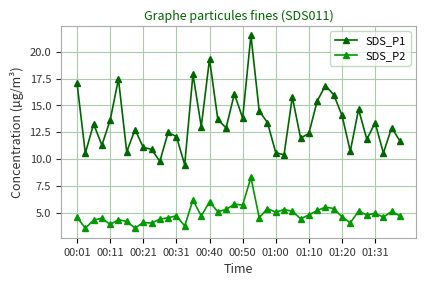

What is the value of the SDS_P1 point at the 2nd from the left?

10.6